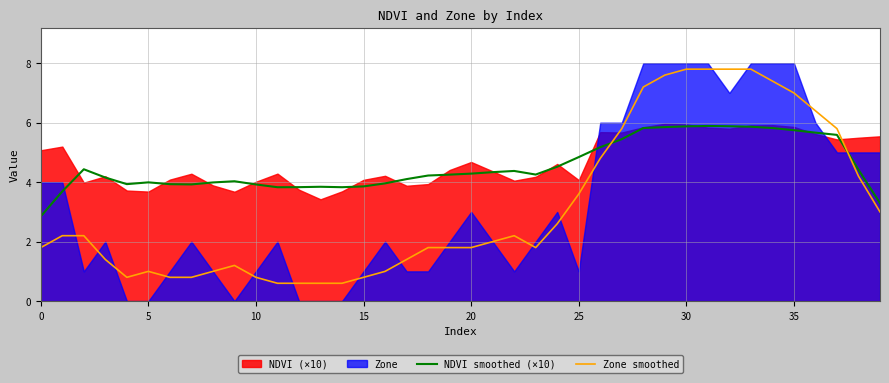

True or false: NDVI smoothed (×10) has more than 2 interior local peaks.

True